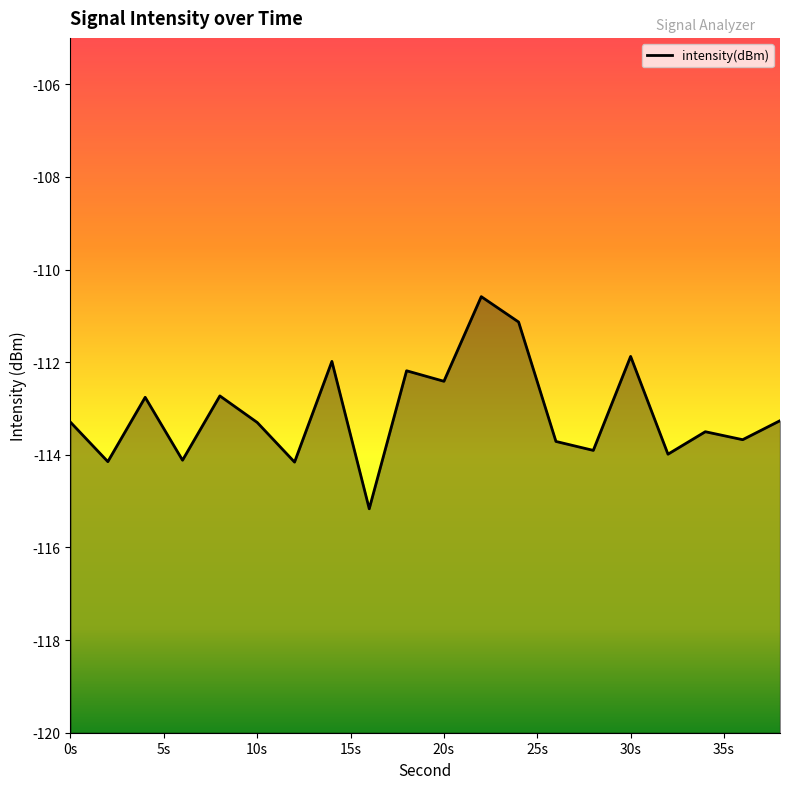

Does the chart display data point markers on the line(s)?

No